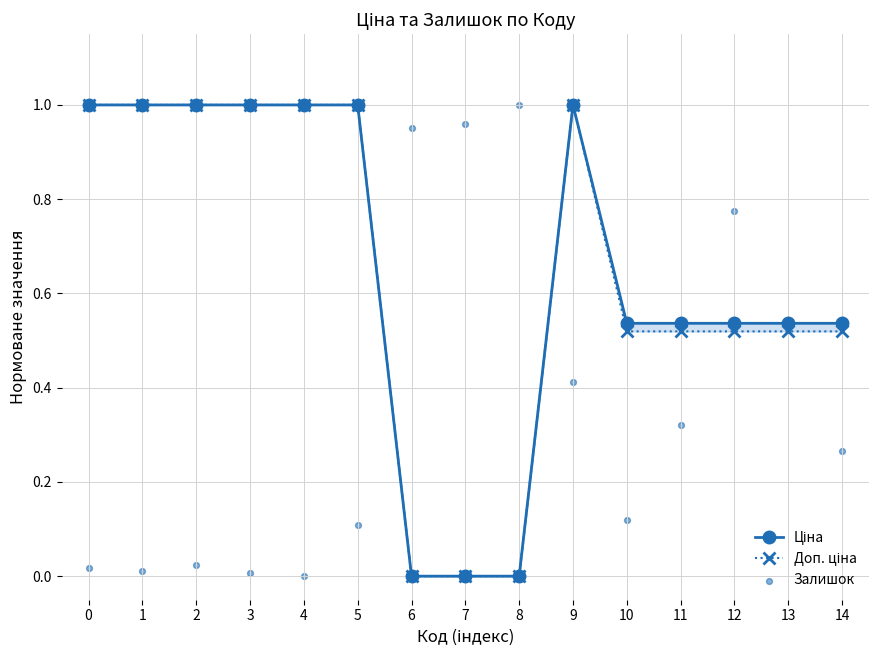

At how many categories does at least one series exceed 0?

15